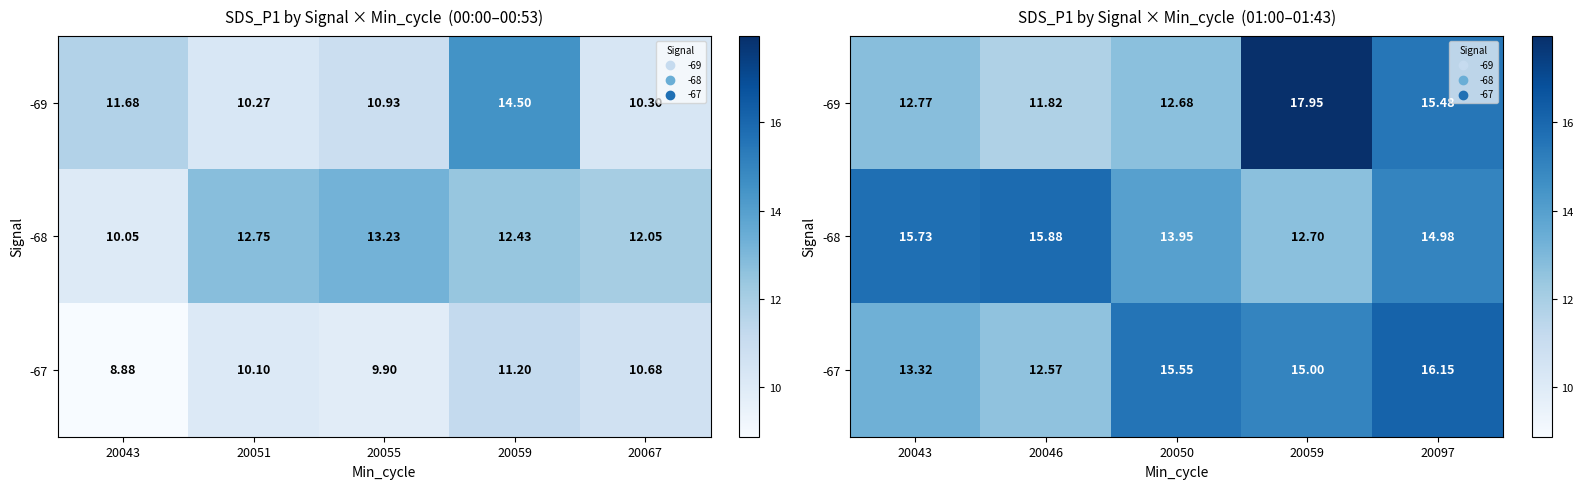

True or false: -69 has a value of 17.9 at 20059.

True